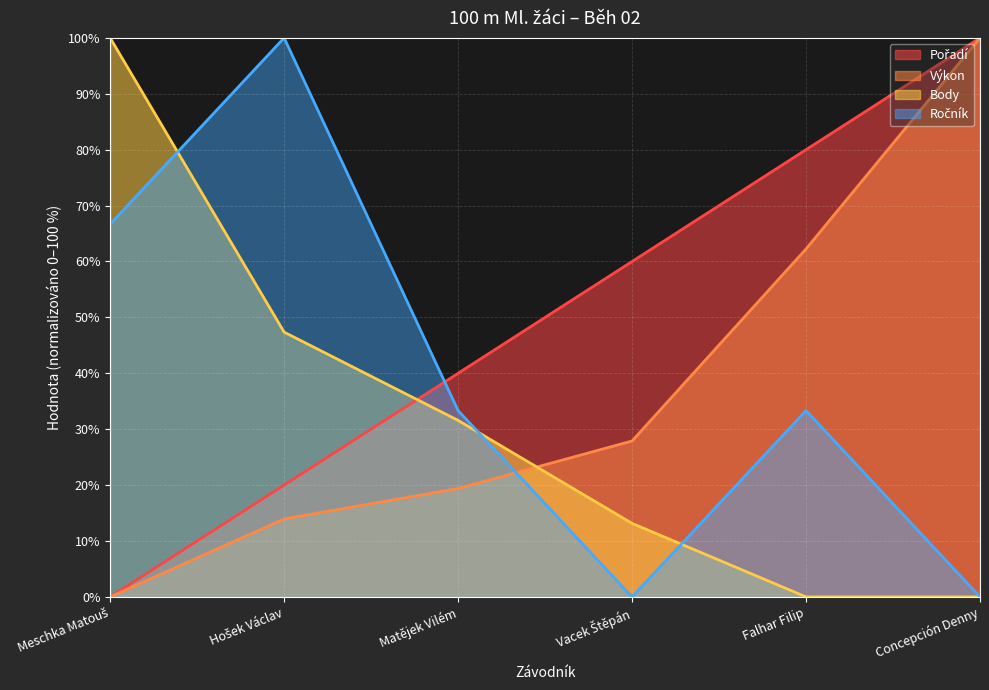

List the labels in order of Pořadí value, largest first.

Concepción Denny, Falhar Filip, Vacek Štěpán, Matějek Vilém, Hošek Václav, Meschka Matouš